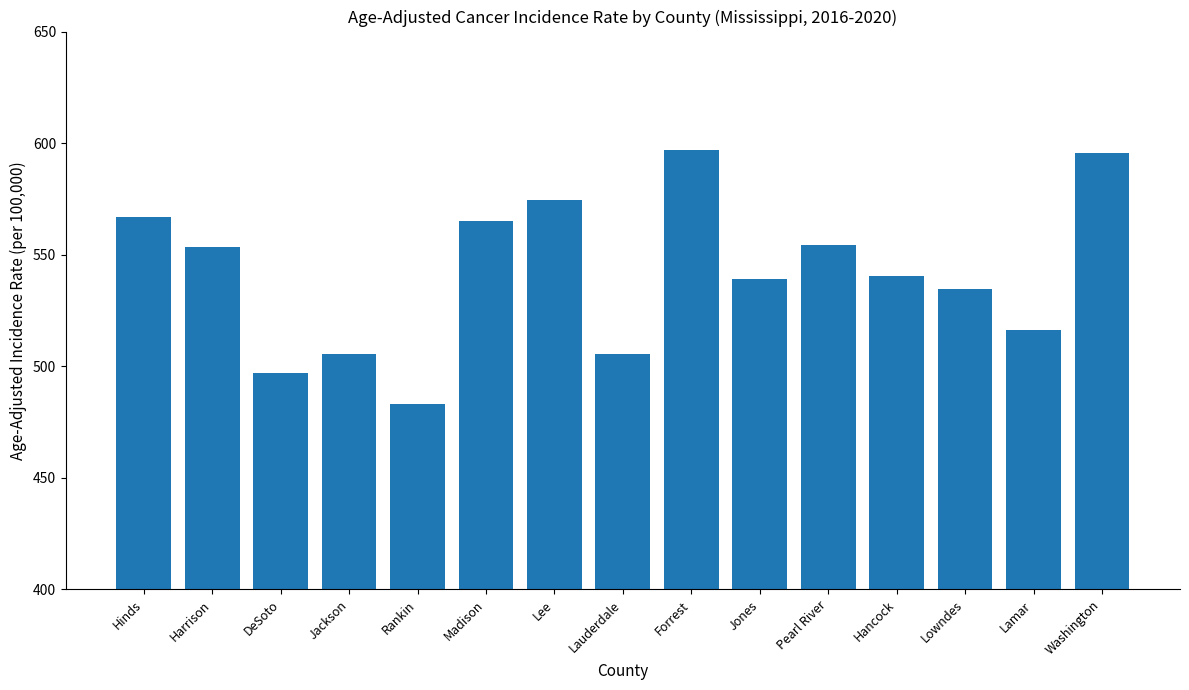

The value at Lauderdale is 505.6. True or false?

True